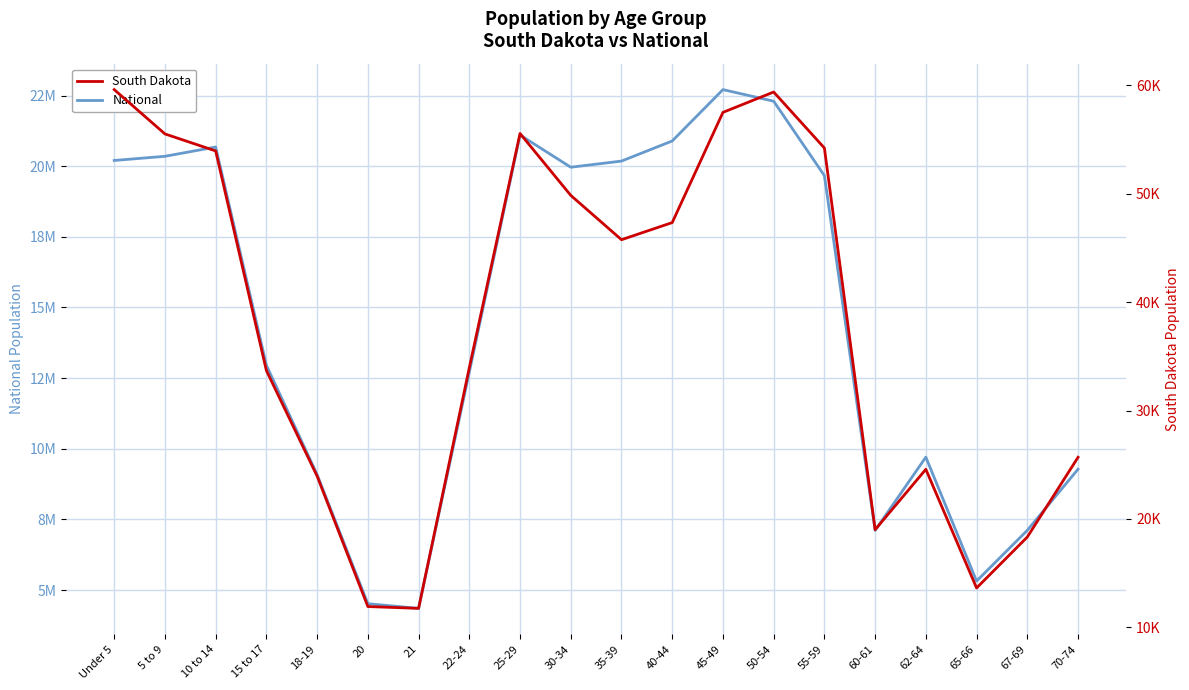

Where is the first local maximum for South Dakota?

25-29